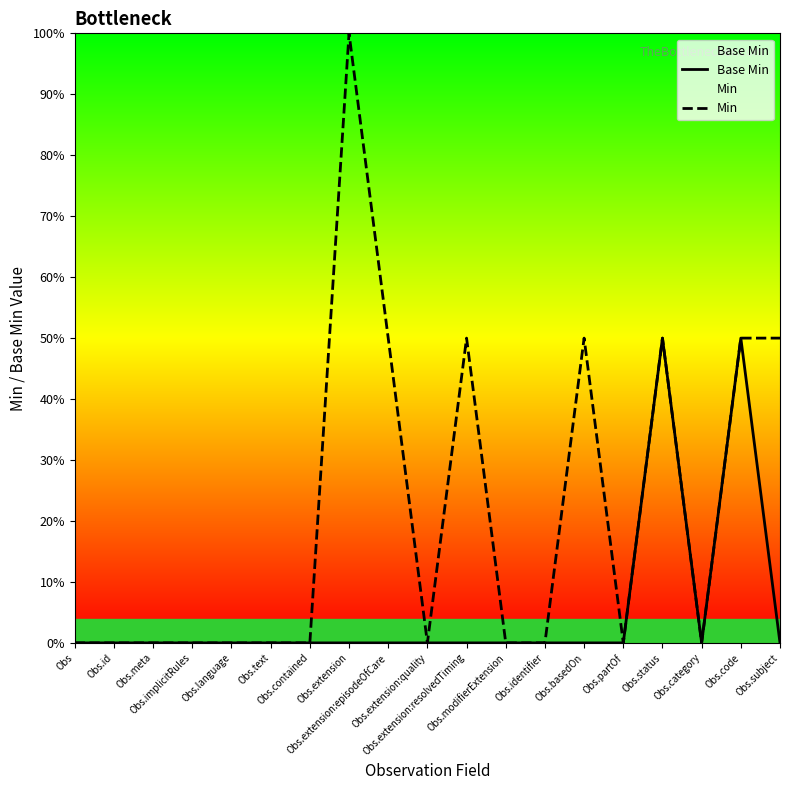

At which category is the sum across all series the highest?

Obs.extension